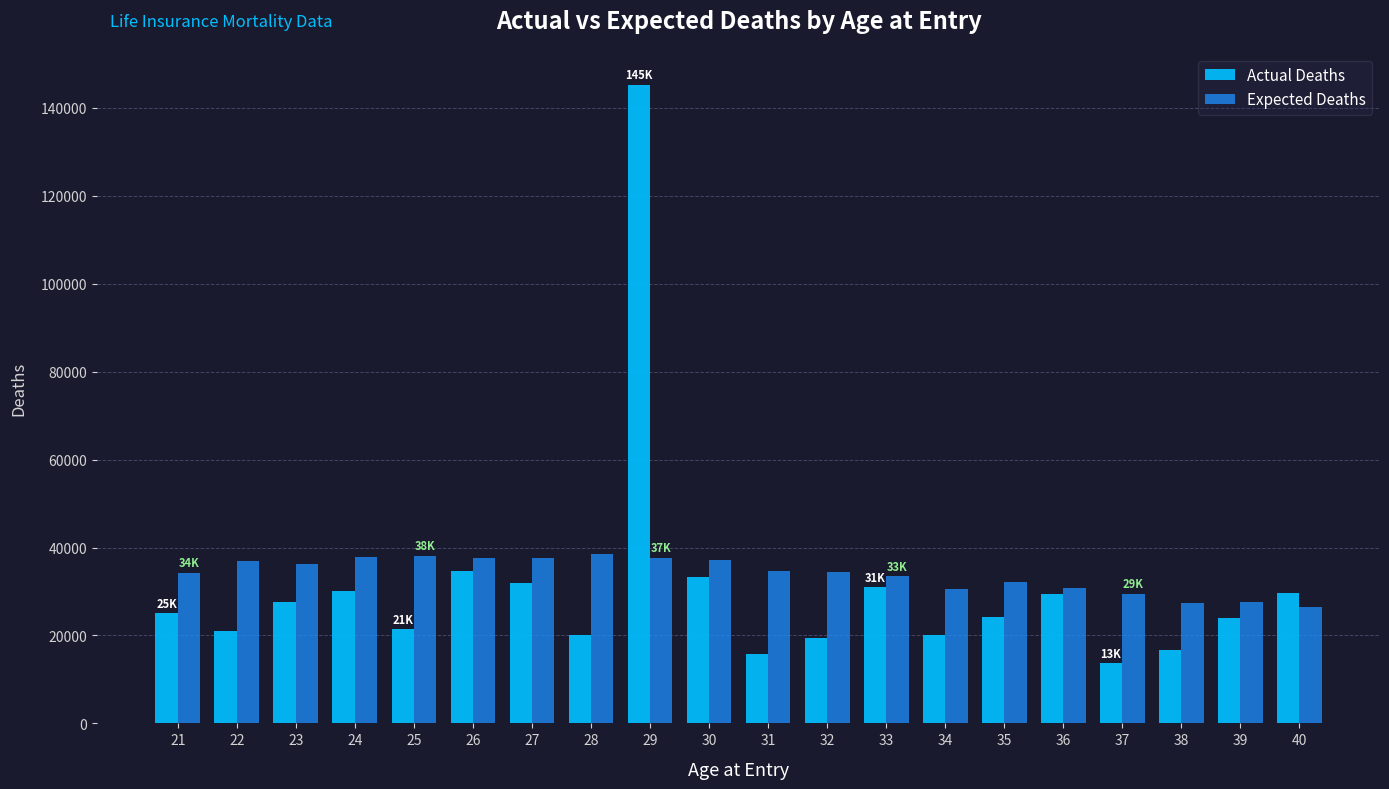

The Actual Deaths series shows 13470 at 40. True or false?

False